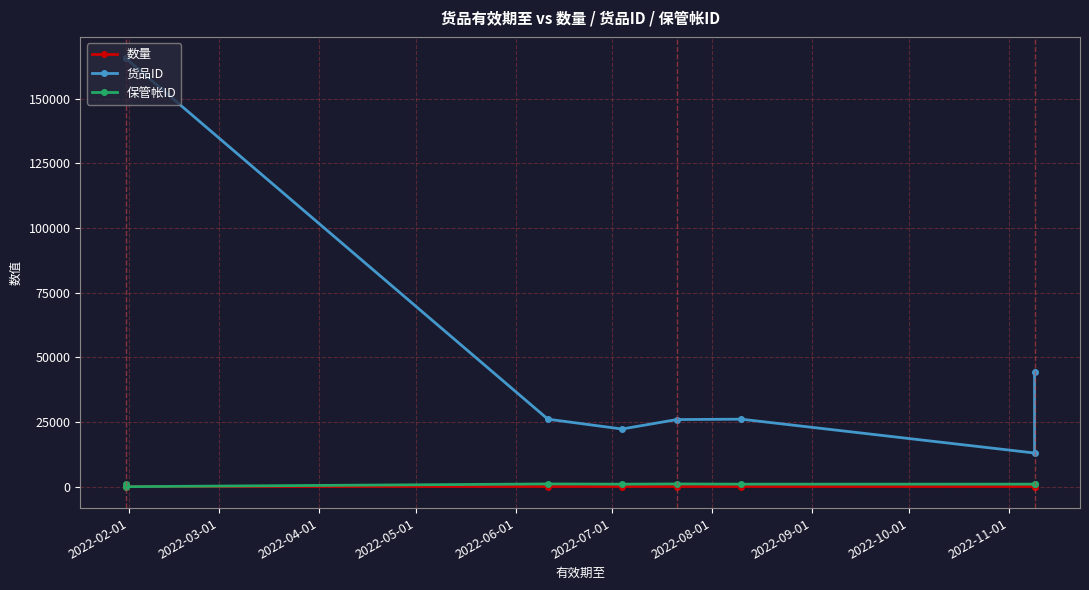

Reading left to right, extract all data points from this chart.

数量: 100.0	115.6	100.0	100.0	100.0	100.0	100.0	100.0
货品ID: 165586.0	165586.0	26120.0	22324.0	25977.0	26120.0	13045.0	44319.0
保管帐ID: 1006.0	41.0	1094.0	1006.0	1094.0	1006.0	1006.0	1094.0